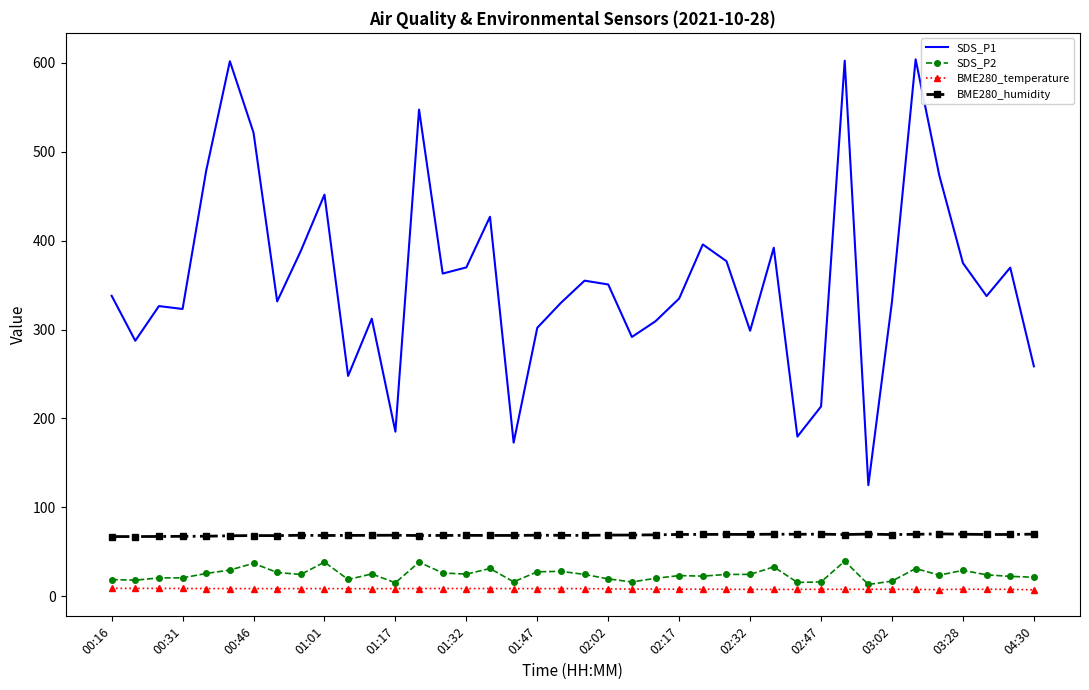

Which series has the widest spread of values?

SDS_P1